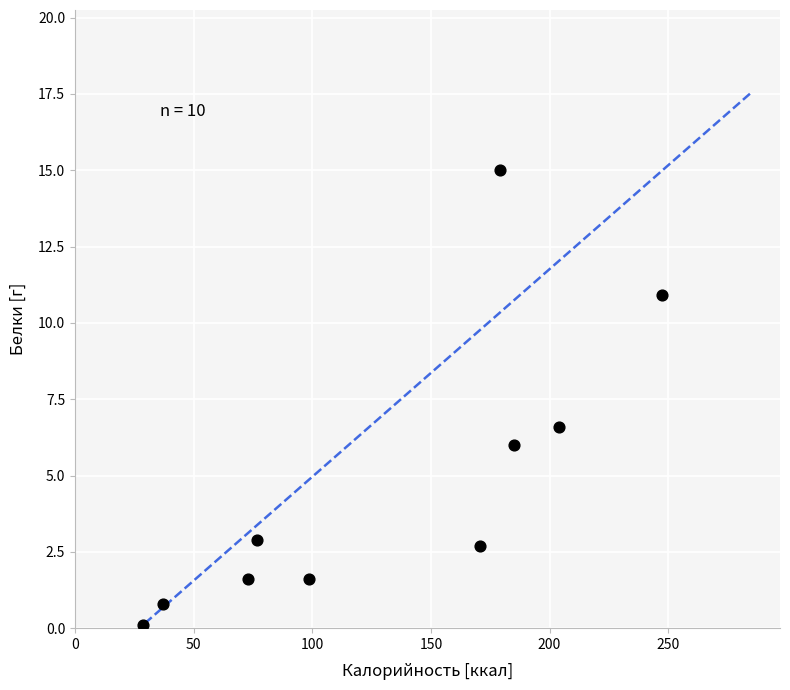

What is the range of Y values (max minus min)?

14.9